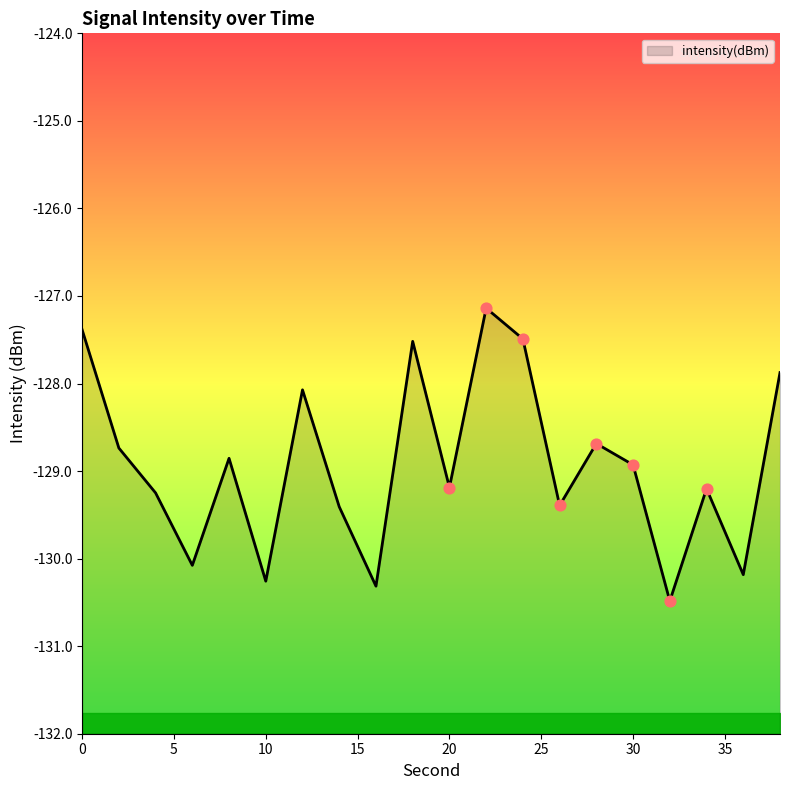

What is the change in value from 2 to 18?

+1.2